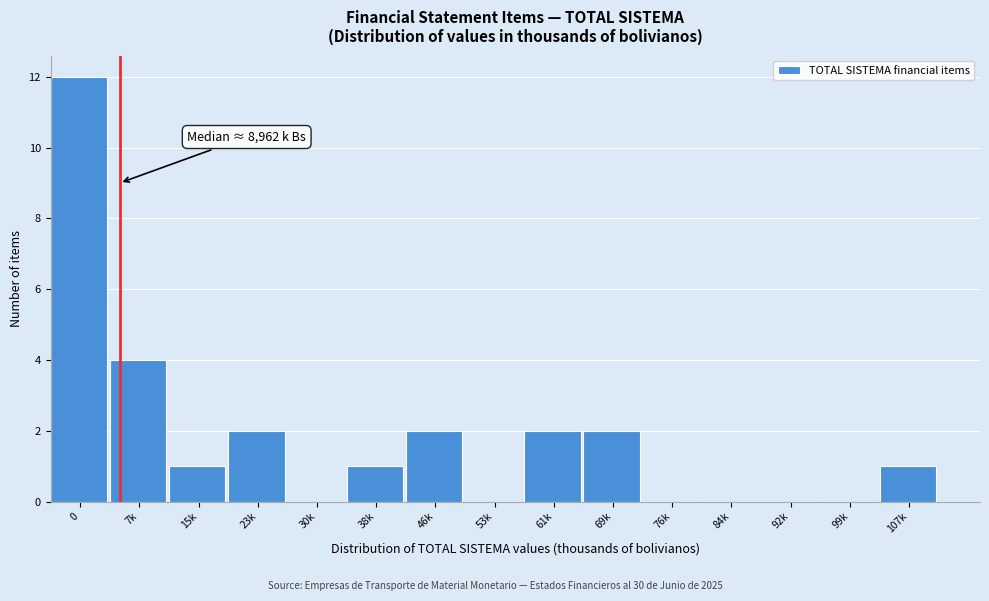

Reading left to right, extract all data points from this chart.

0=12	7k=4	15k=1	23k=2	30k=0	38k=1	46k=2	53k=0	61k=2	69k=2	76k=0	84k=0	92k=0	99k=0	107k=1